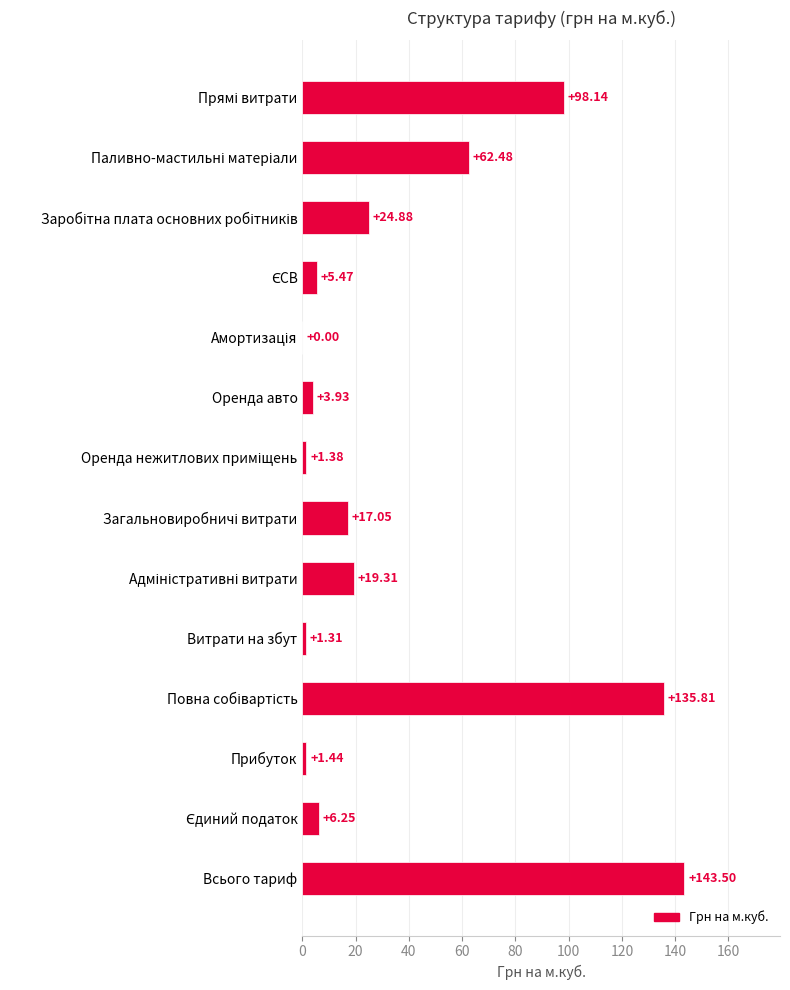

Which label corresponds to the largest value in the chart?

Всього тариф